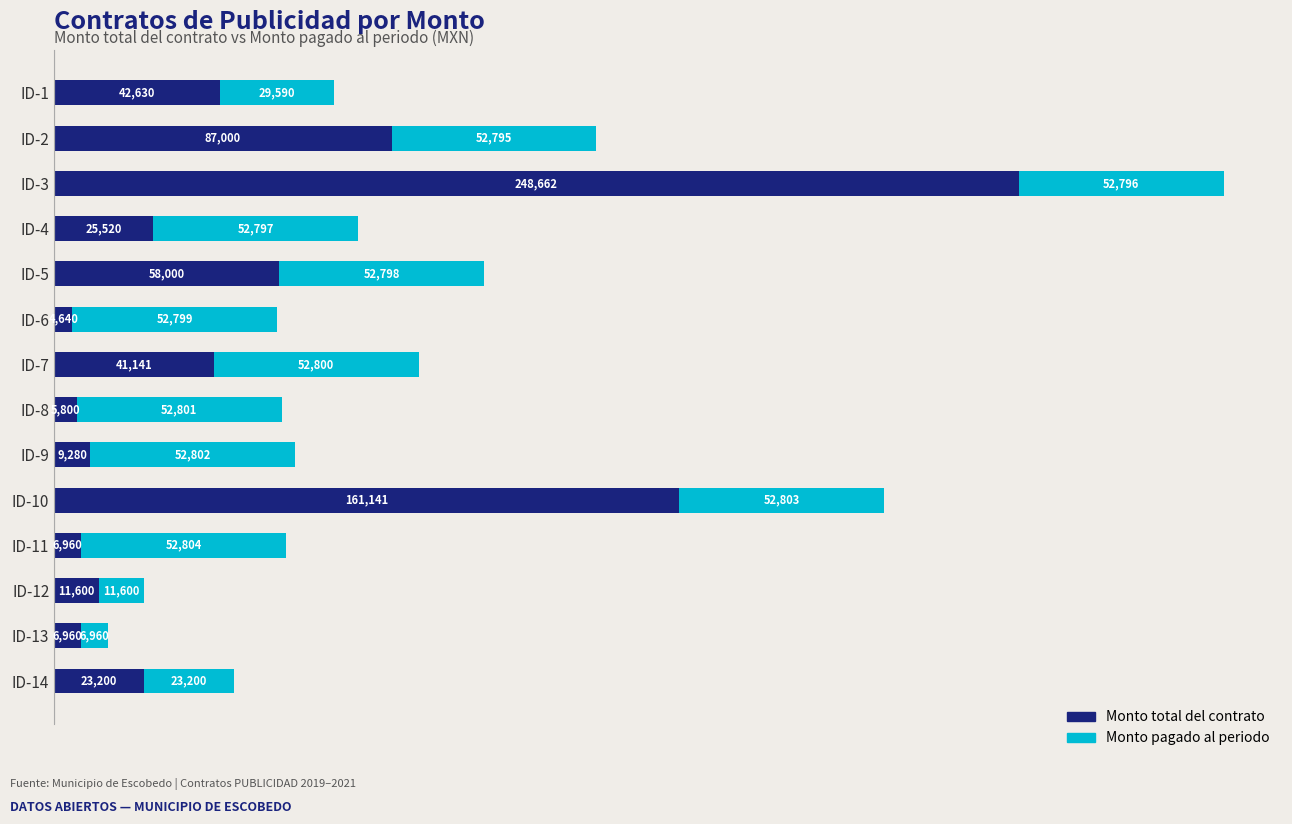

What is the average value of the Monto total del contrato series?

52323.9